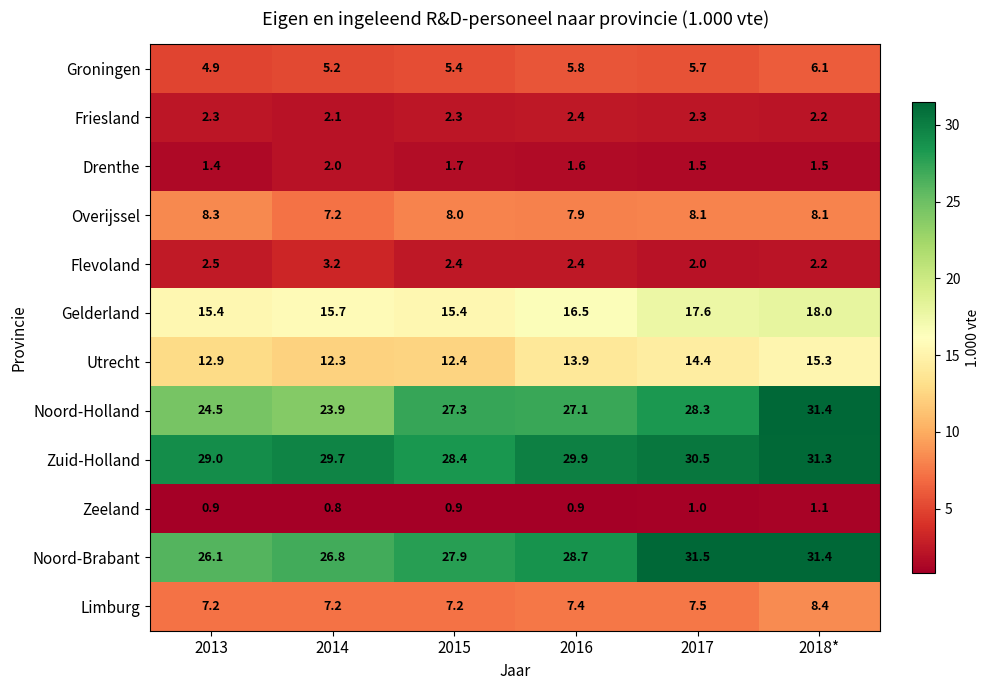

Where is Noord-Brabant nearest to the value 28?

2015